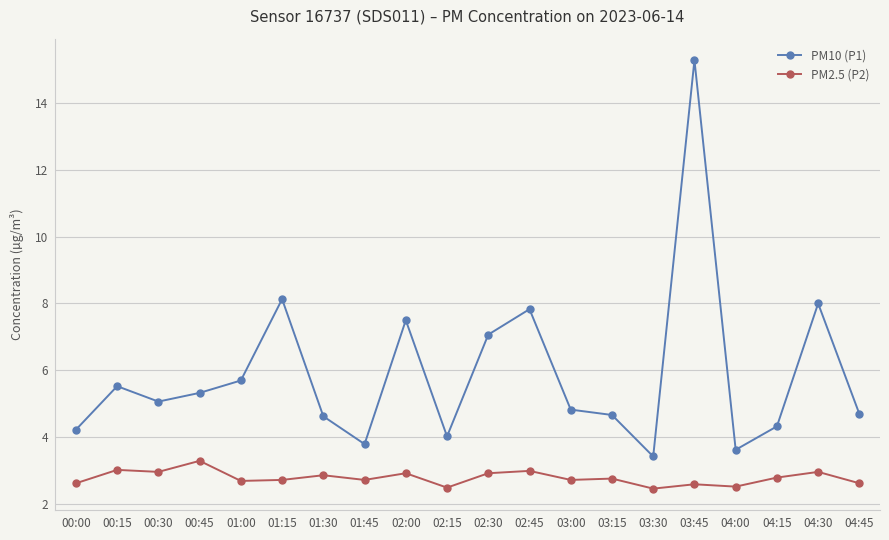

True or false: PM2.5 (P2) and PM10 (P1) cross at least once.

False